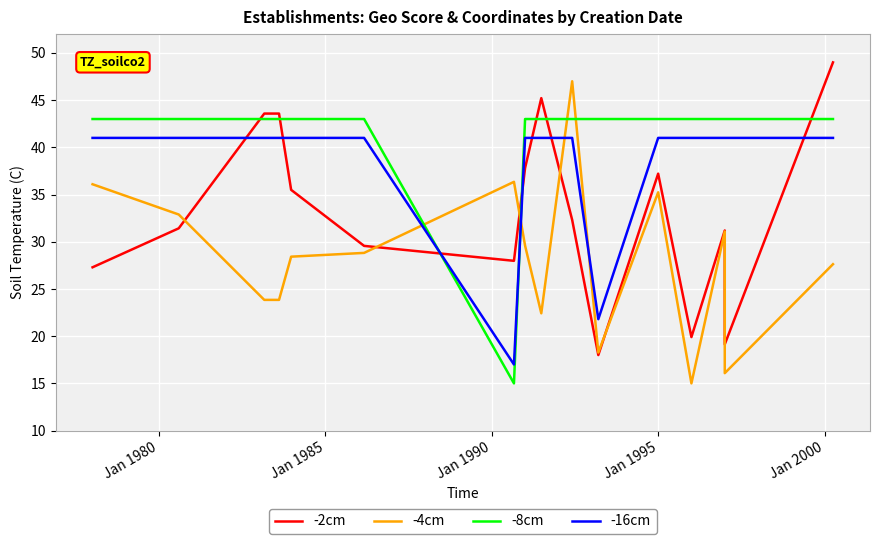

Is this an area chart (filled region under the line)?

No